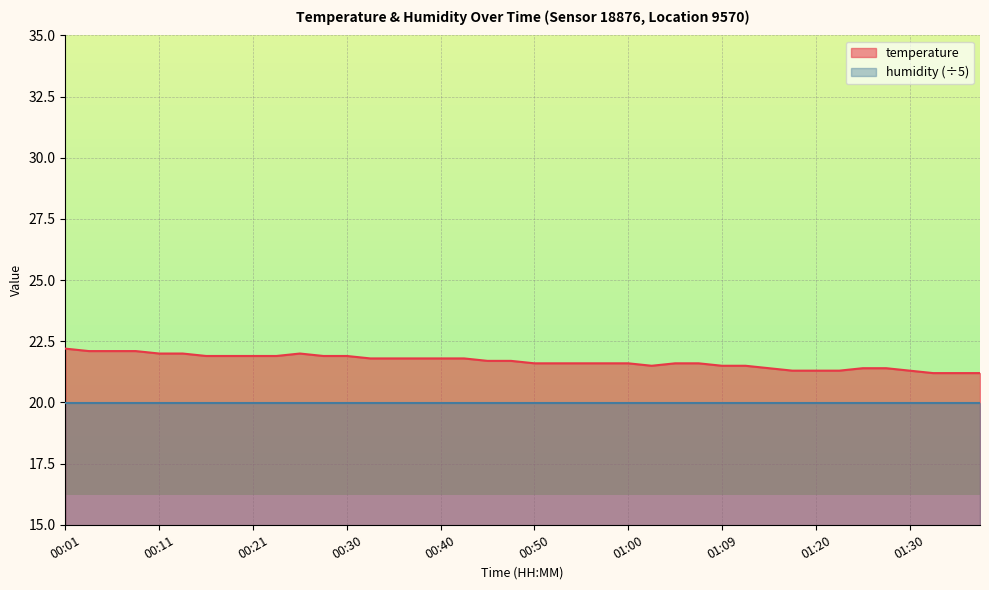

Reading left to right, extract all data points from this chart.

00:01=22.2	00:04=22.1	00:06=22.1	00:08=22.1	00:11=22.0	00:13=22.0	00:16=21.9	00:18=21.9	00:21=21.9	00:23=21.9	00:25=22.0	00:28=21.9	00:30=21.9	00:33=21.8	00:35=21.8	00:38=21.8	00:40=21.8	00:42=21.8	00:45=21.7	00:47=21.7	00:50=21.6	00:52=21.6	00:55=21.6	00:57=21.6	01:00=21.6	01:02=21.5	01:04=21.6	01:07=21.6	01:09=21.5	01:12=21.5	01:15=21.4	01:17=21.3	01:20=21.3	01:22=21.3	01:25=21.4	01:27=21.4	01:30=21.3	01:35=21.2	01:37=21.2	01:40=21.2